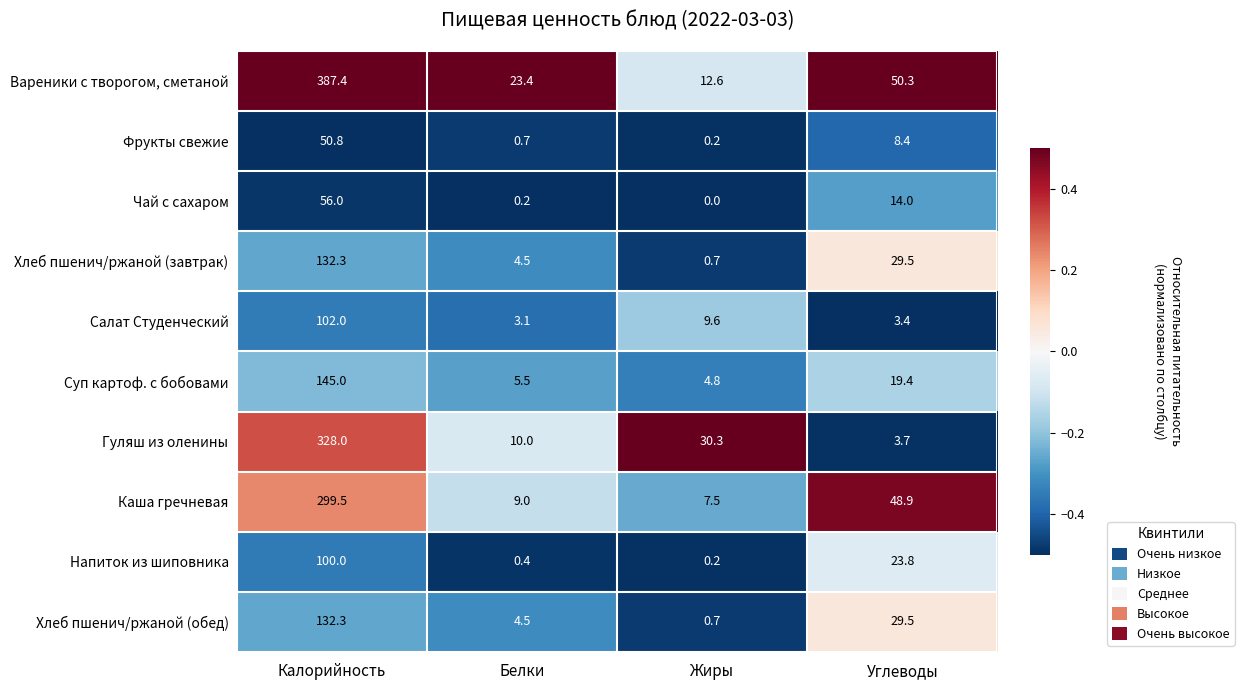

Which series has the largest range (max minus min)?

Вареники с творогом, сметаной